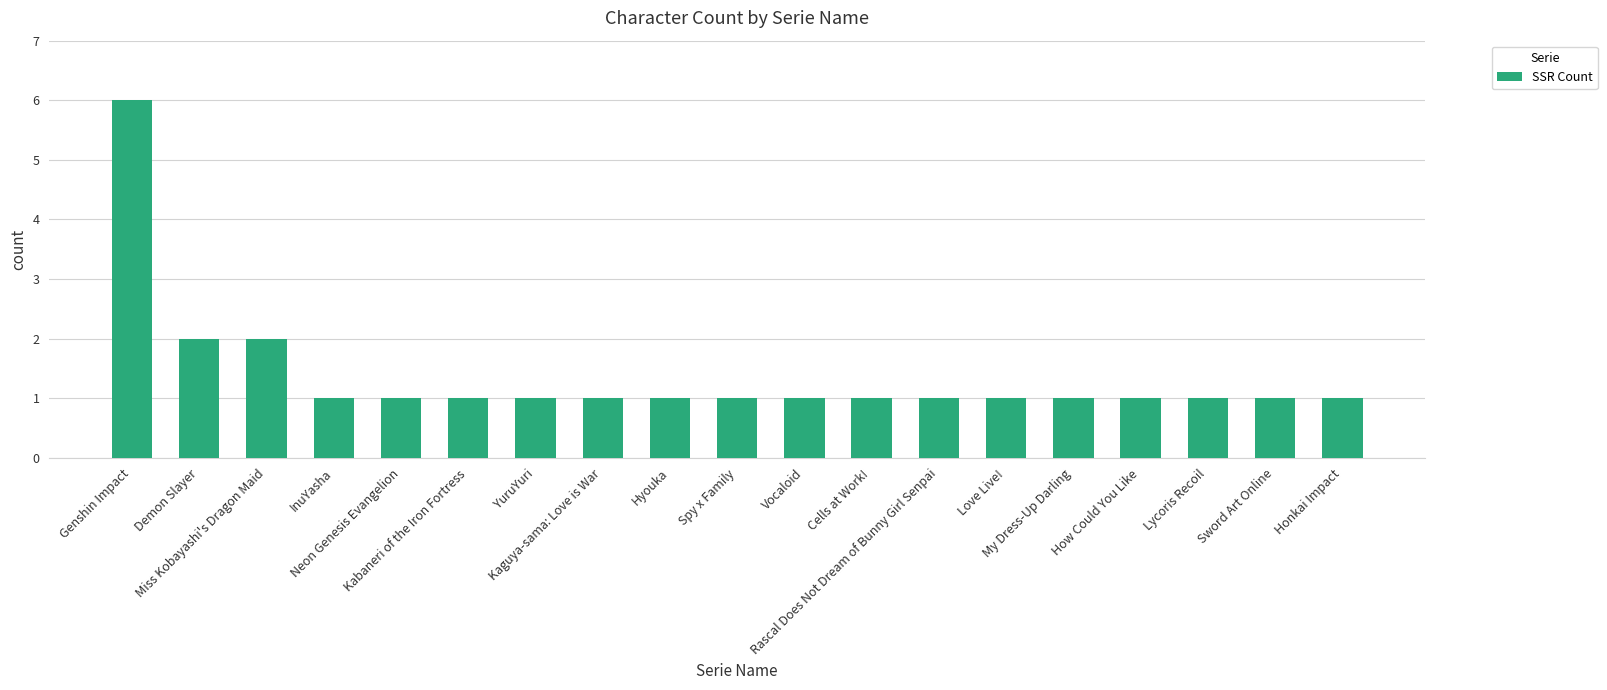

Approximately how many times larger is the value at Demon Slayer compared to Honkai Impact?

2.0